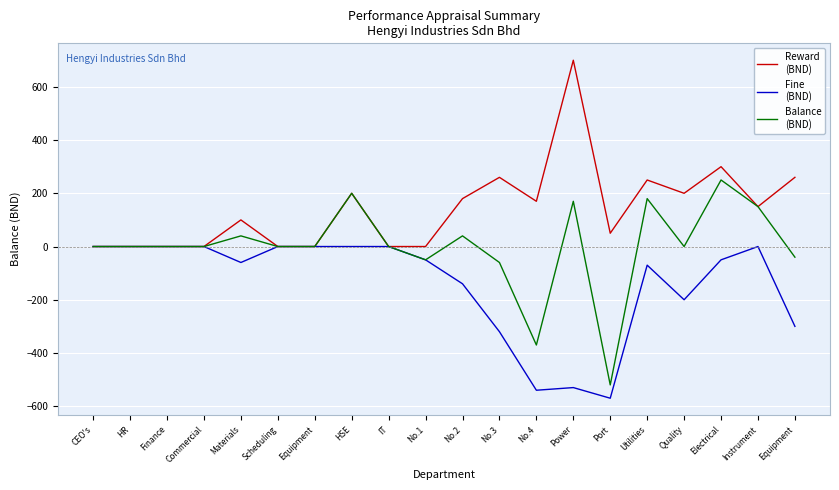

Does the chart display data point markers on the line(s)?

No